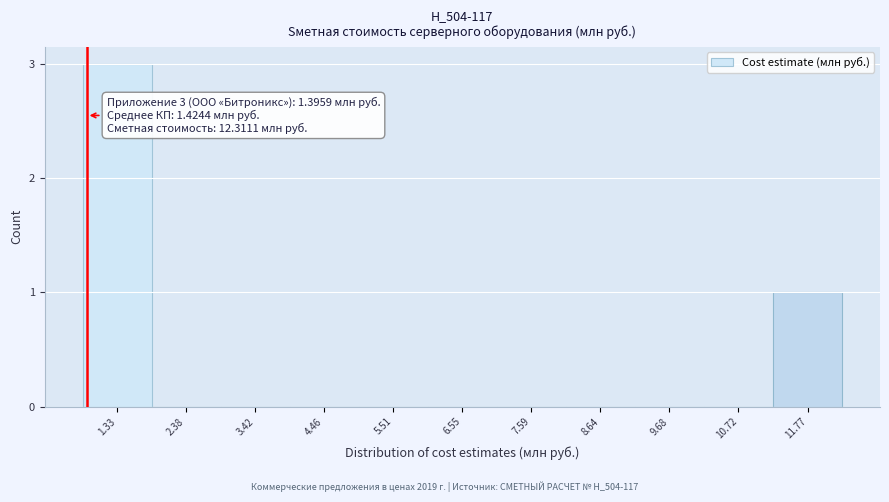

Reading right to left, transcribe all the data shown in this chart.

11.77=1	10.72=0	9.68=0	8.64=0	7.59=0	6.55=0	5.51=0	4.46=0	3.42=0	2.38=0	1.33=3